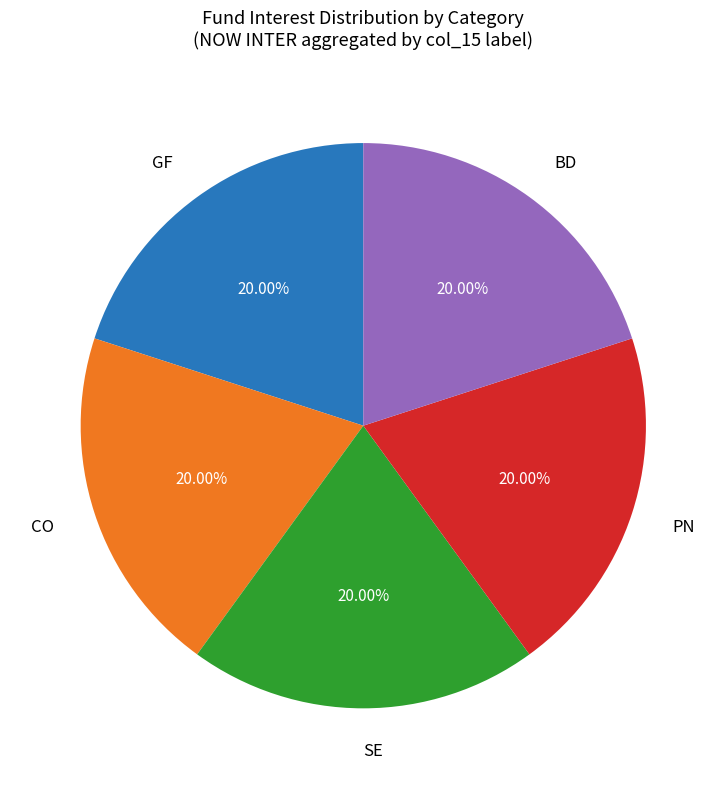

The CO slice represents 12% of the pie. True or false?

False